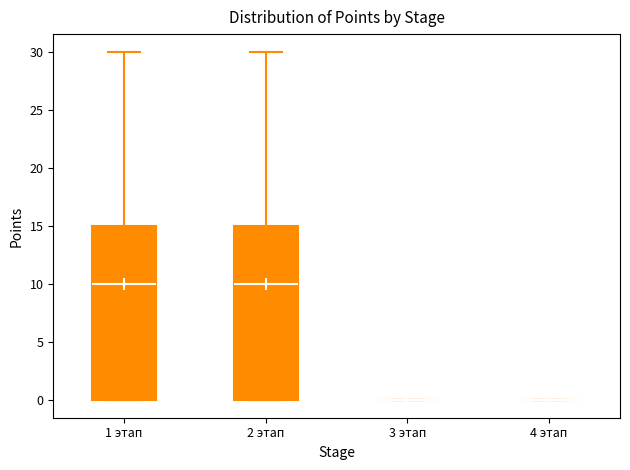

Where is the upper edge of the box for 1 этап on the y-axis? The values are not printed on the chart, so give them approximately, as read against the axis.

15